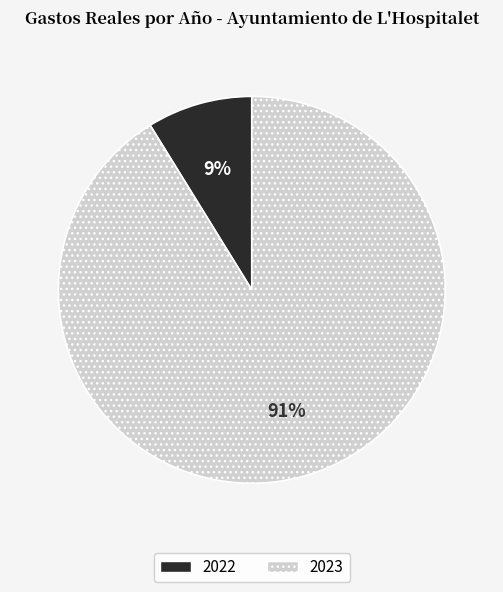

Which category has the smallest portion of the pie?

2022